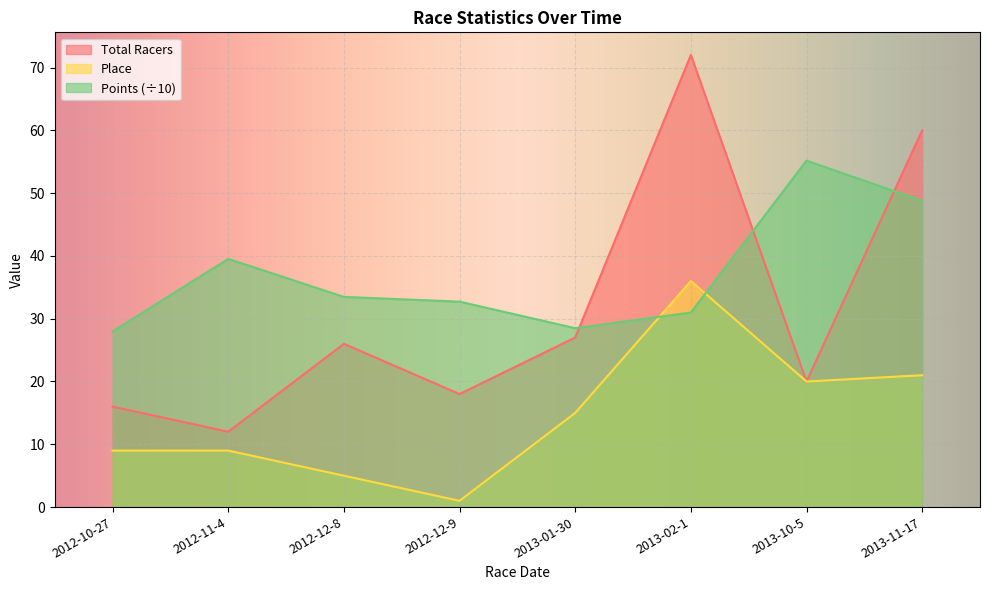

Reading left to right, list all the values displayed in this chart.

Total Racers: 2012-10-27=16.0	2012-11-4=12.0	2012-12-8=26.0	2012-12-9=18.0	2013-01-30=27.0	2013-02-1=72.0	2013-10-5=20.0	2013-11-17=60.0
Place: 2012-10-27=9.0	2012-11-4=9.0	2012-12-8=5.0	2012-12-9=1.0	2013-01-30=15.0	2013-02-1=36.0	2013-10-5=20.0	2013-11-17=21.0
Points: 2012-10-27=28.0	2012-11-4=39.5	2012-12-8=33.5	2012-12-9=32.7	2013-01-30=28.5	2013-02-1=31.0	2013-10-5=55.2	2013-11-17=48.8